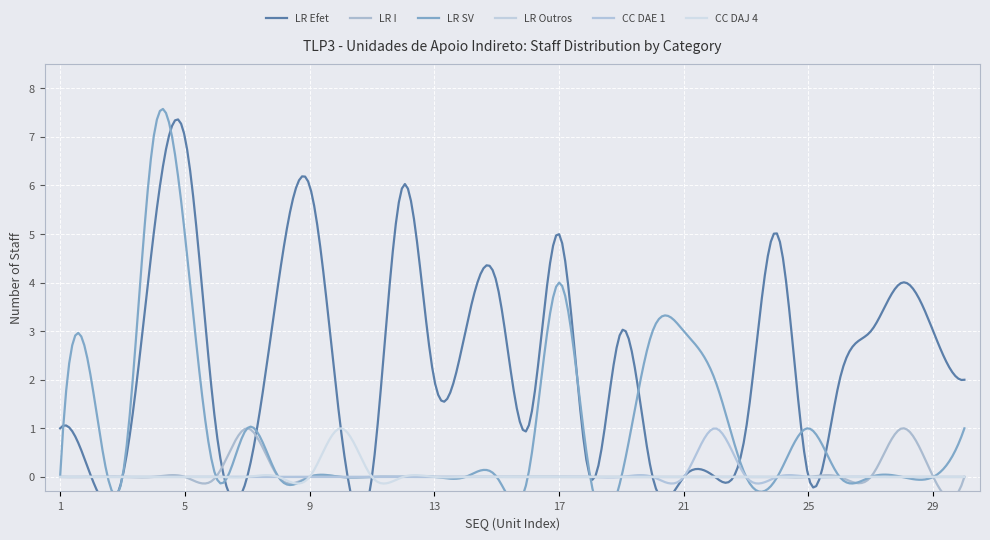

At which category does the chart reach its minimum across all series?

2